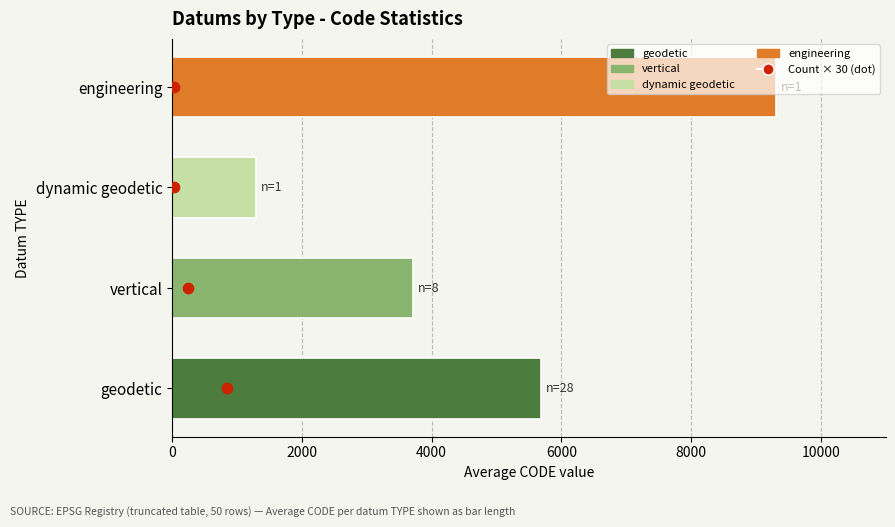

Between 0 and 4000, which is larger?

4000